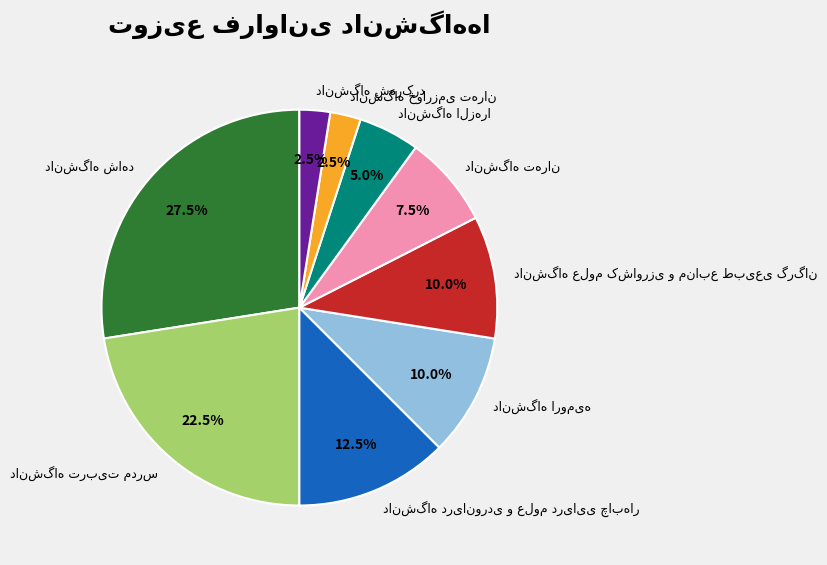

Does any single category account for the majority?

No